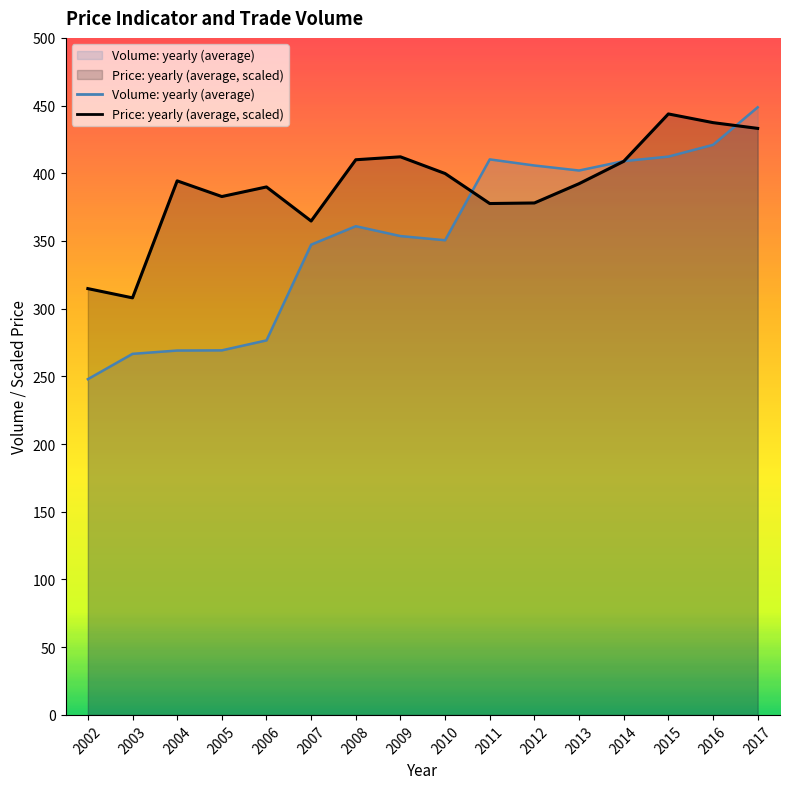

In Volume: yearly (average), how many points are higher than both neighbors (excluding endpoints)?

2